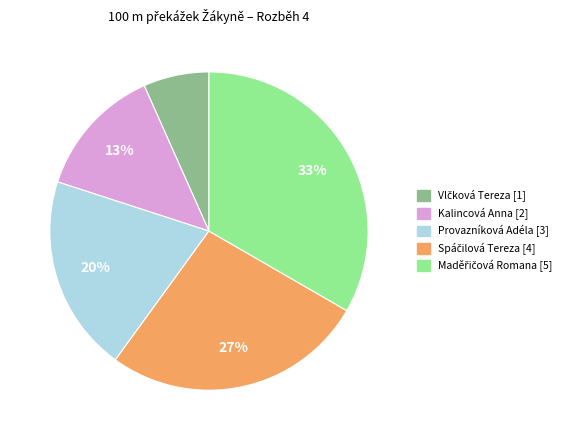

Is it true that Kalincová Anna is 13% of the pie?

True